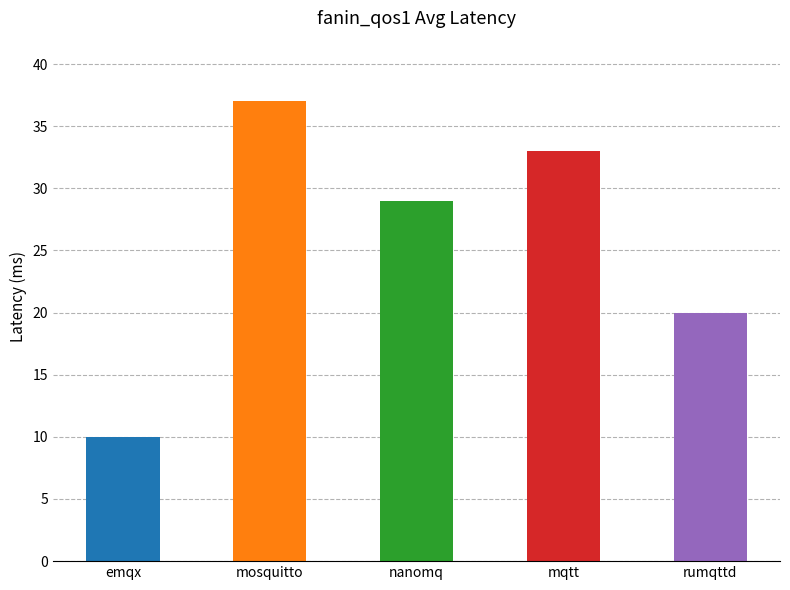

Which category has the lowest value across all series?

emqx